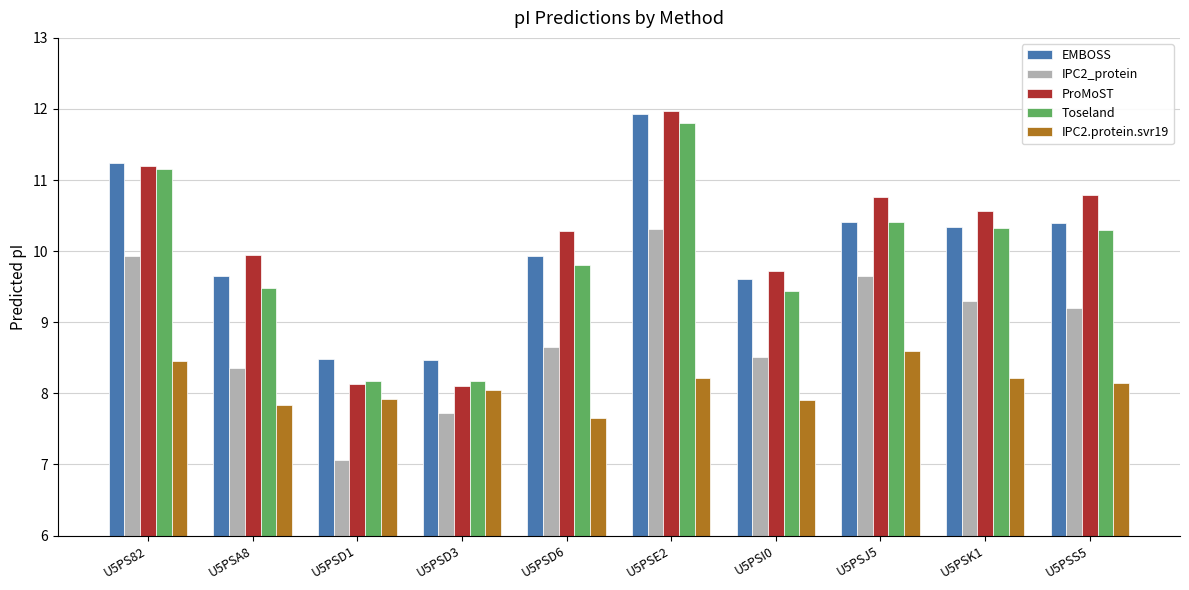

What is the sum of all ProMoST values?

101.5